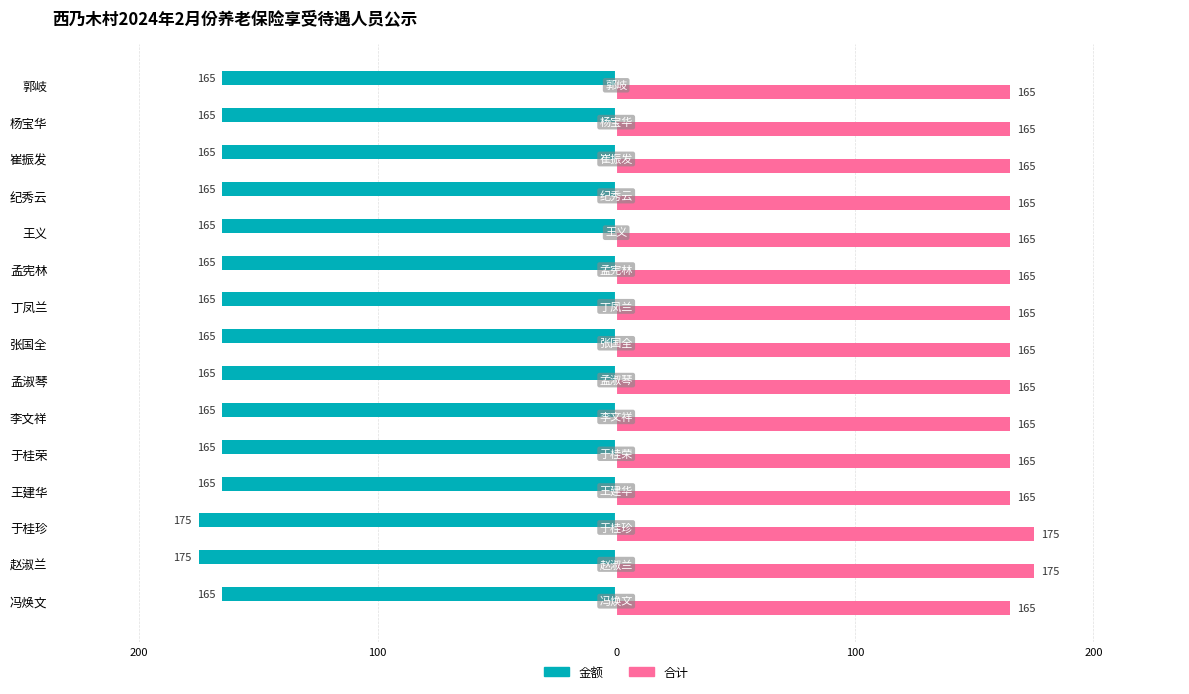

What are all the series names shown in the legend?

金额, 合计